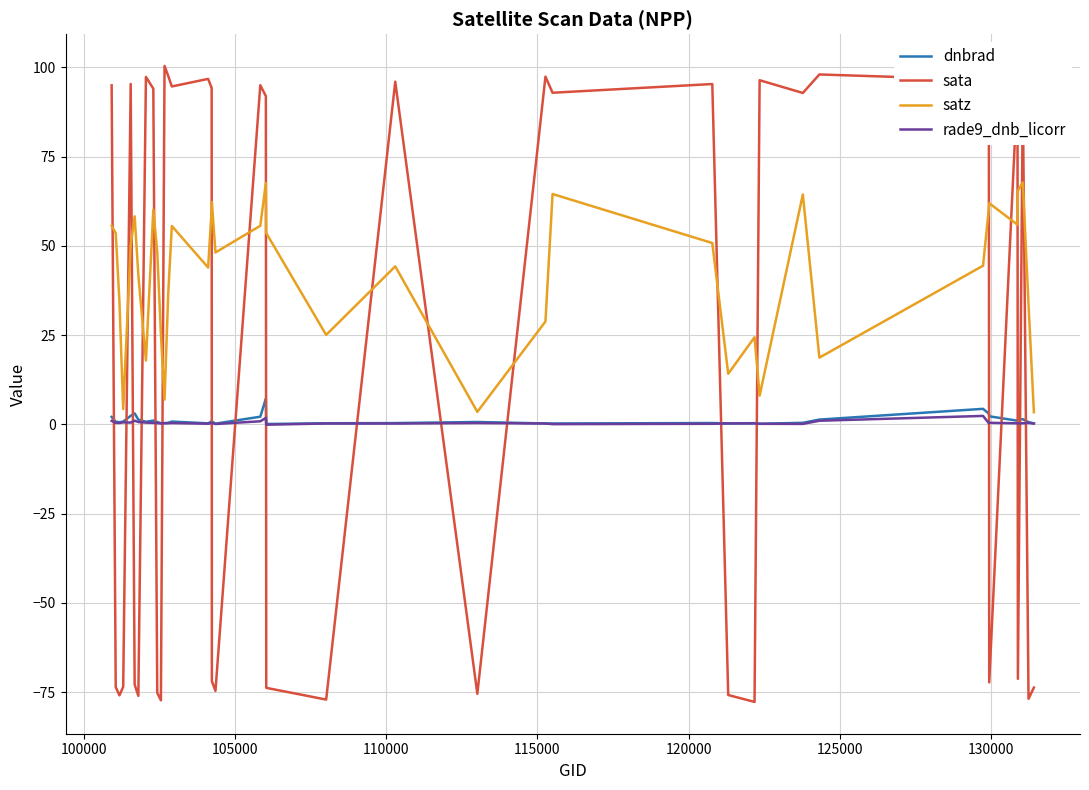

How many intersections are there between satz and sata?

19